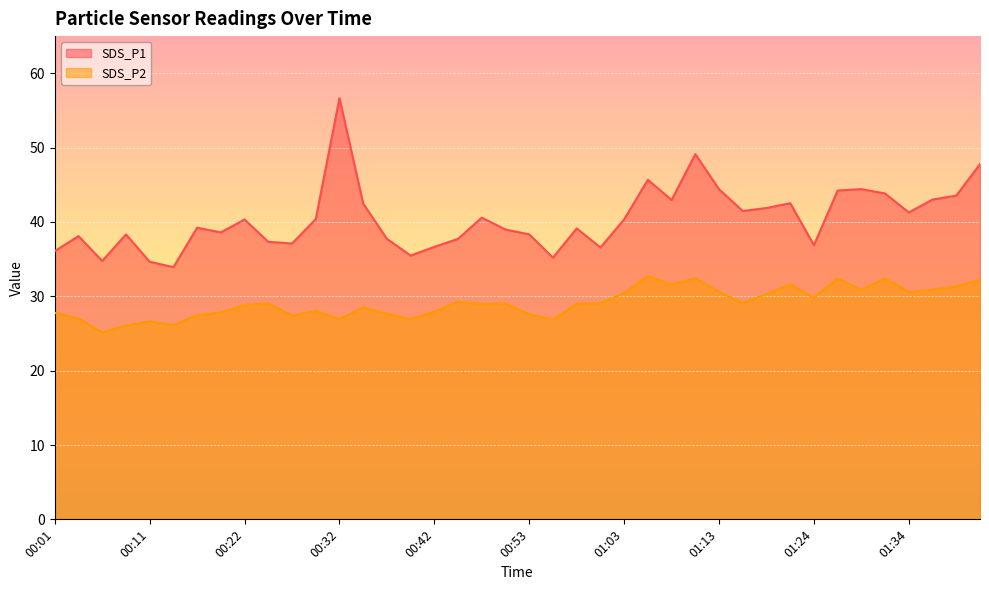

How many data points does each series have?

40